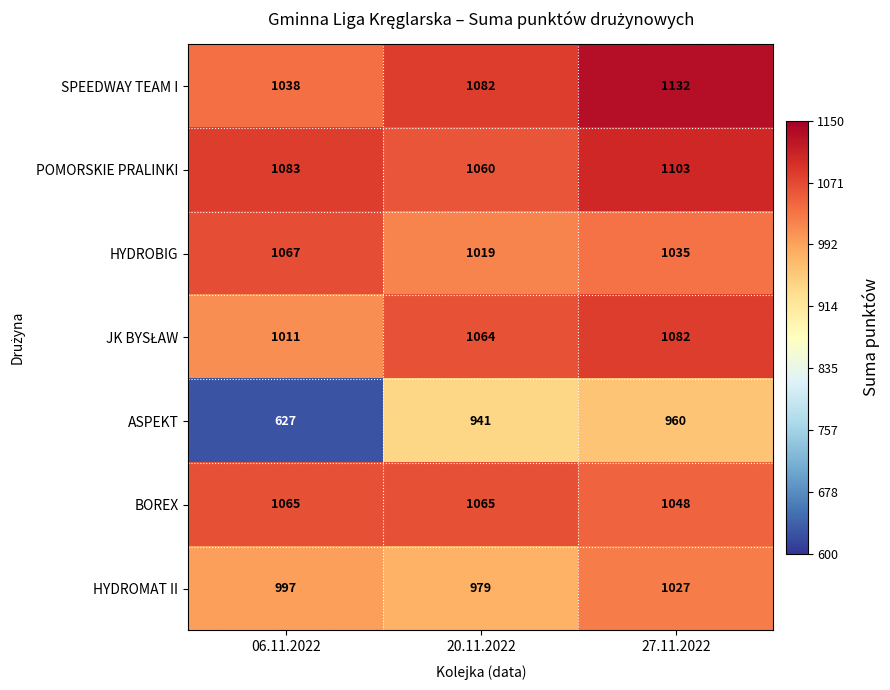

How many distinct data groups are displayed?

7